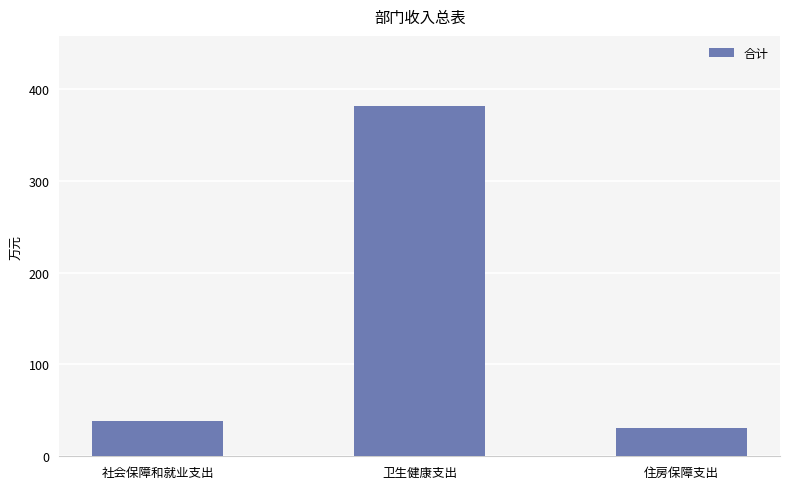

What is the label of the 1st bar from the left?

社会保障和就业支出